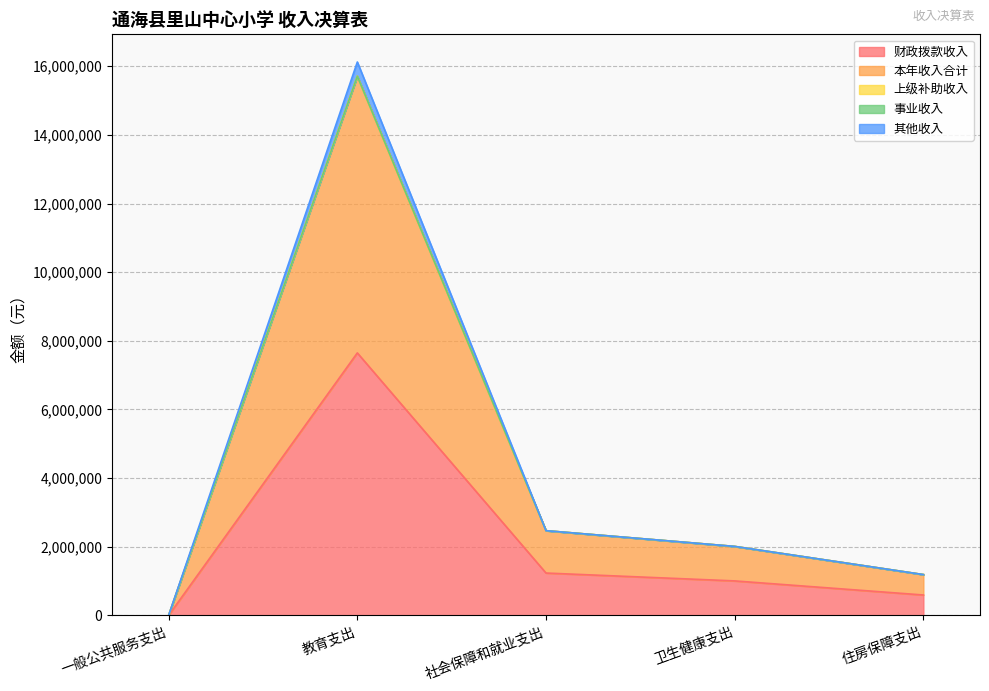

True or false: 财政拨款收入 and 其他收入 cross at least once.

False